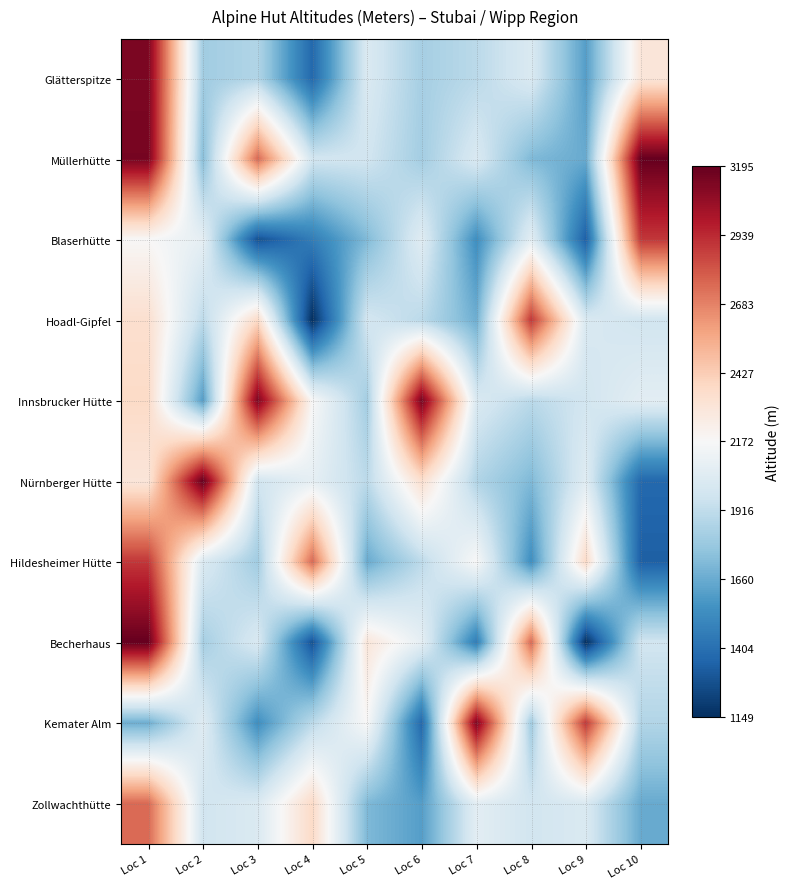

List the series in order of their peak value, lowest first.

Zollwachthütte, Blaserhütte, Hoadl-Gipfel, Hildesheimer Hütte, Glätterspitze, Kemater Alm, Innsbrucker Hütte, Müllerhütte, Nürnberger Hütte, Becherhaus